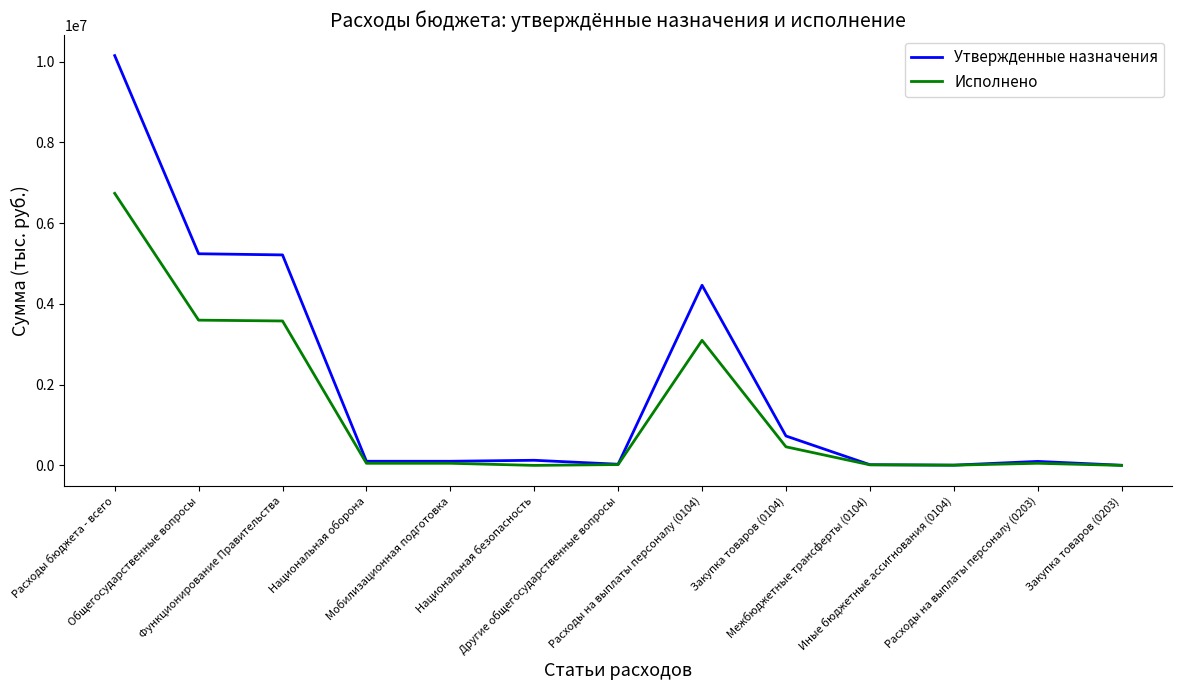

List the series in order of their peak value, highest first.

Утвержденные назначения, Исполнено